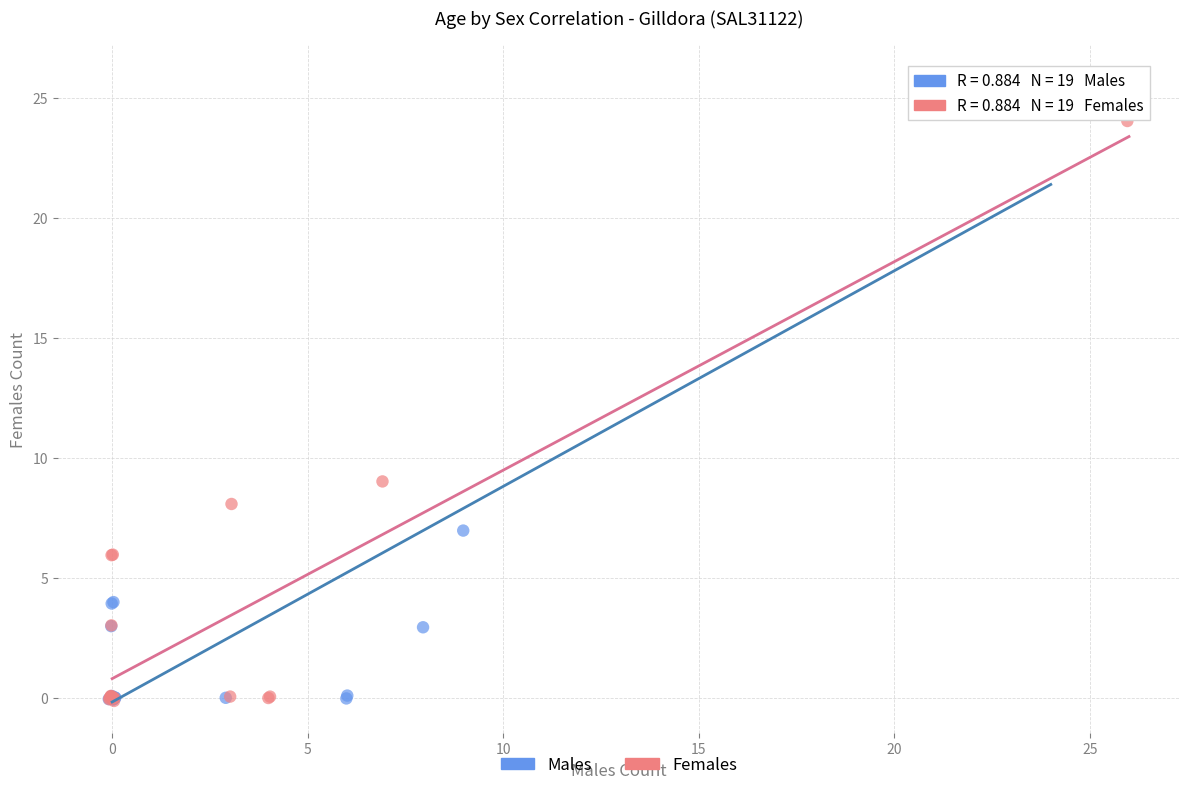

Which series has the widest spread of Y values?

Males